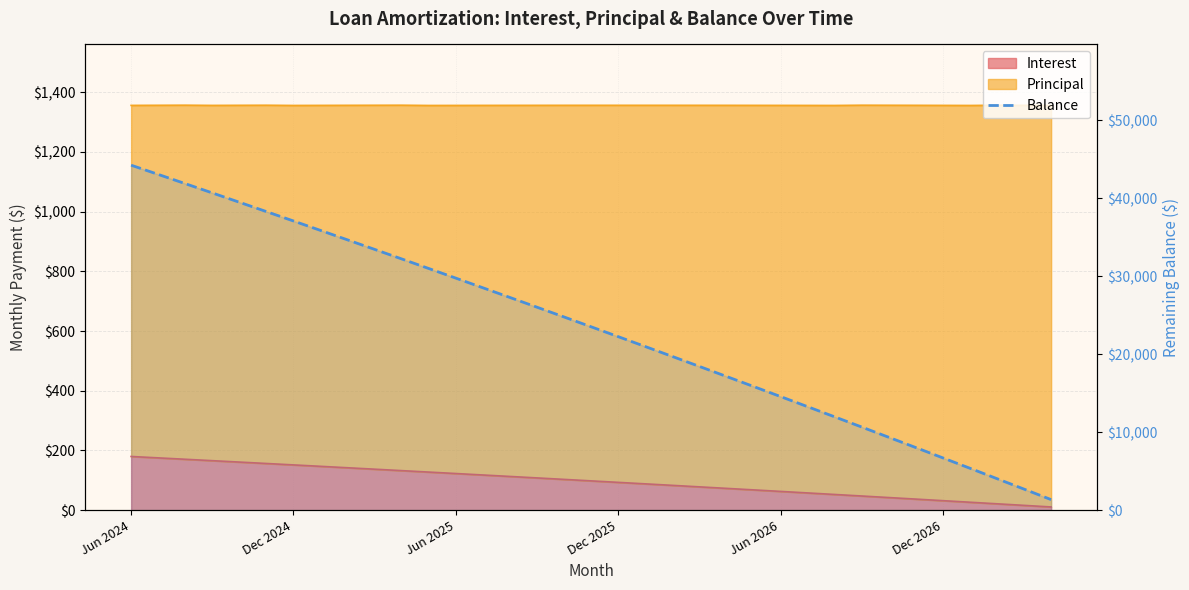

How many lines are shown in the chart?

1